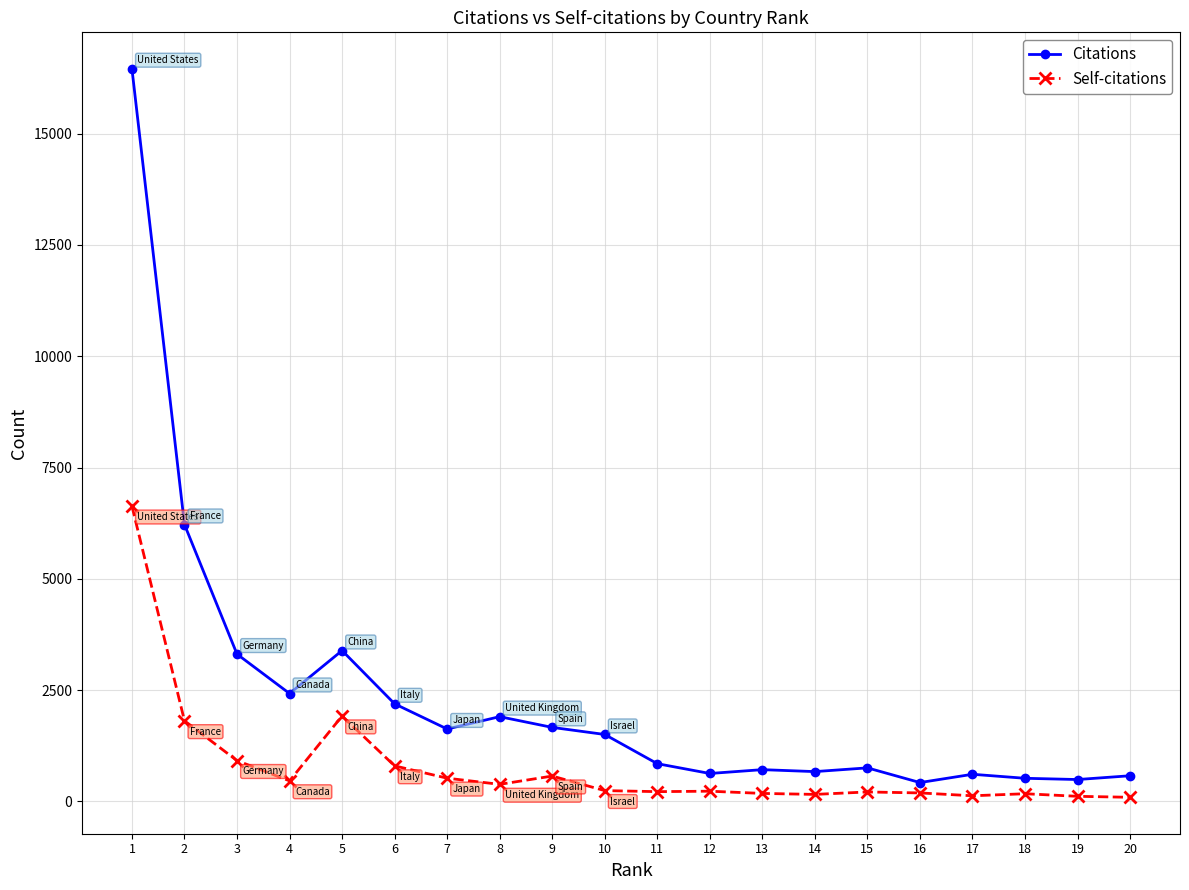

What are all the series names shown in the legend?

Citations, Self-citations